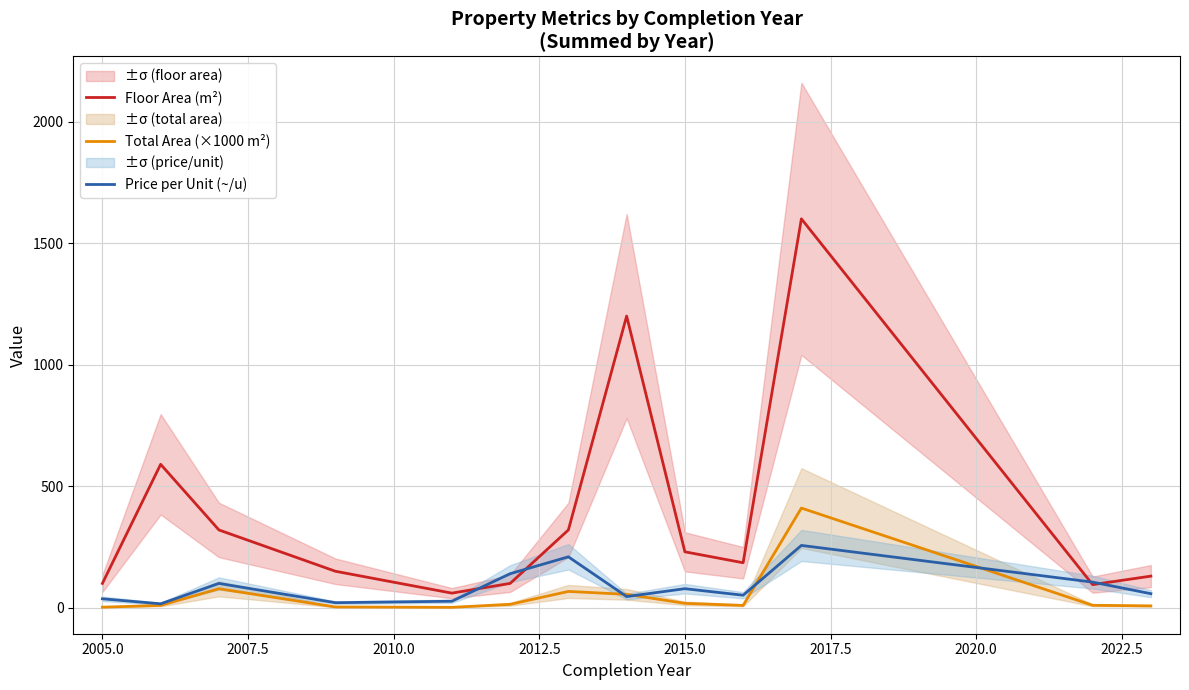

List the series in order of their peak value, highest first.

Floor Area (m²), Total Area (×1000 m²), Price per Unit (~/u)